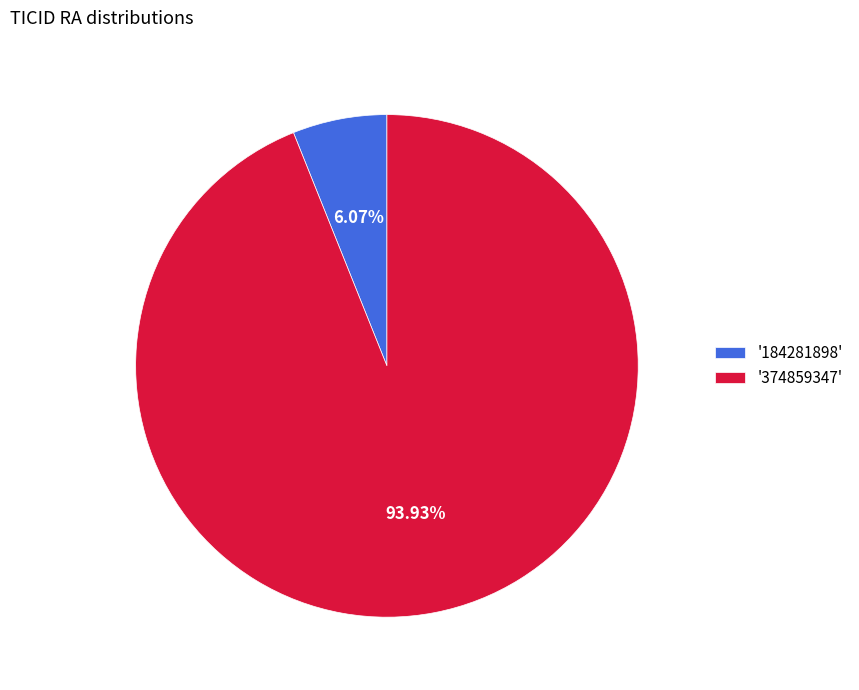

To the nearest percent, what is the average slice percentage?

50%